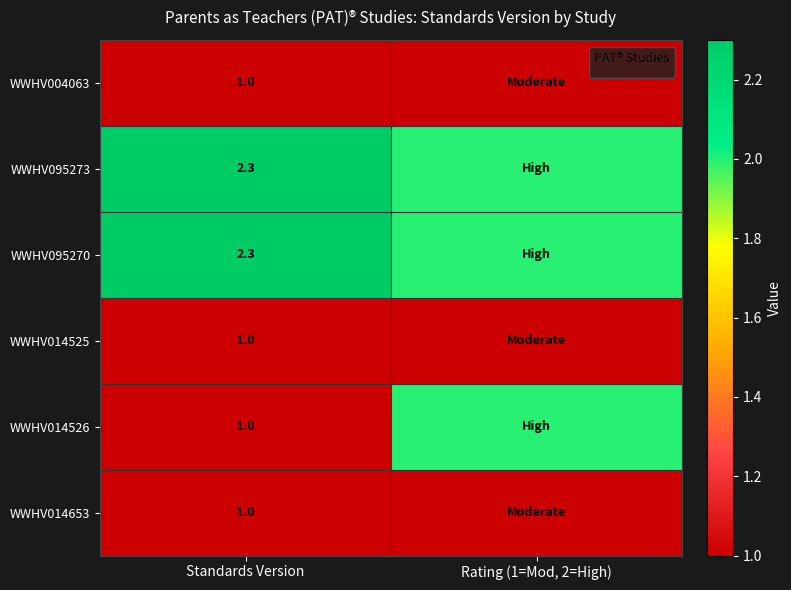

What is the total value across all series at Standards Version?

8.6